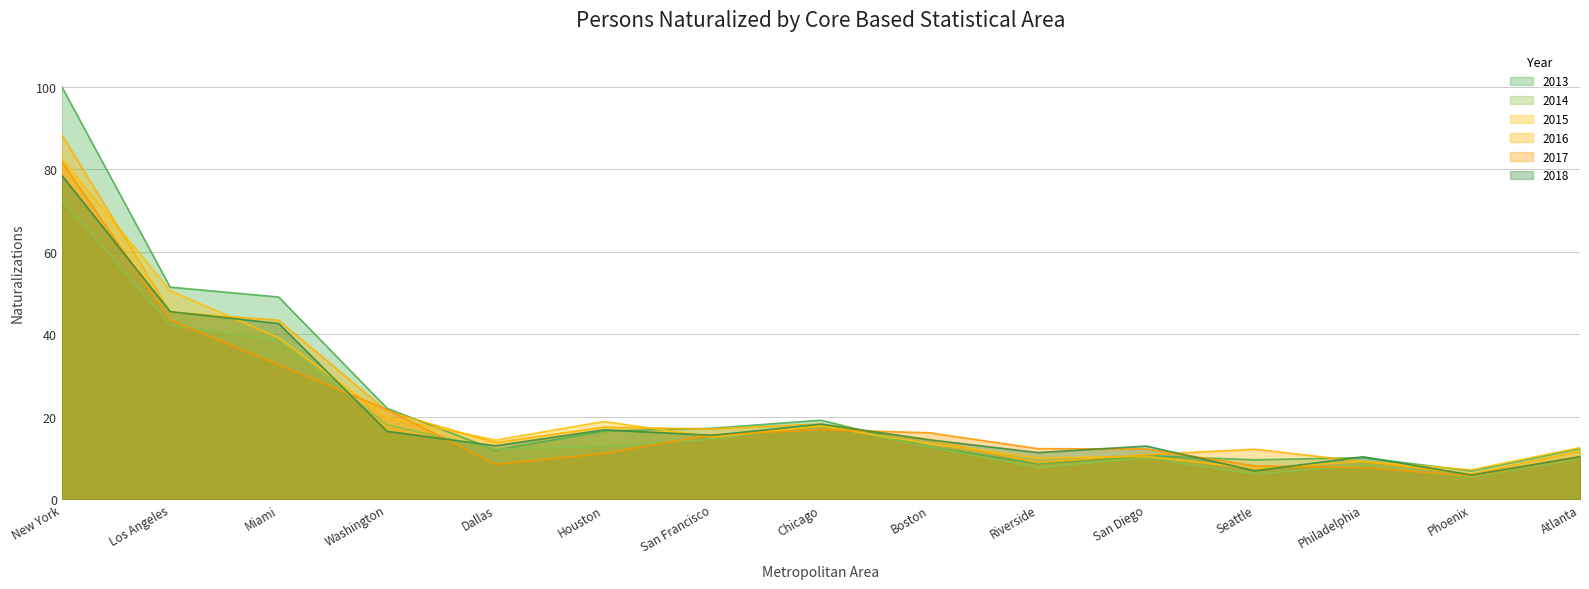

How many data points does each series have?

15